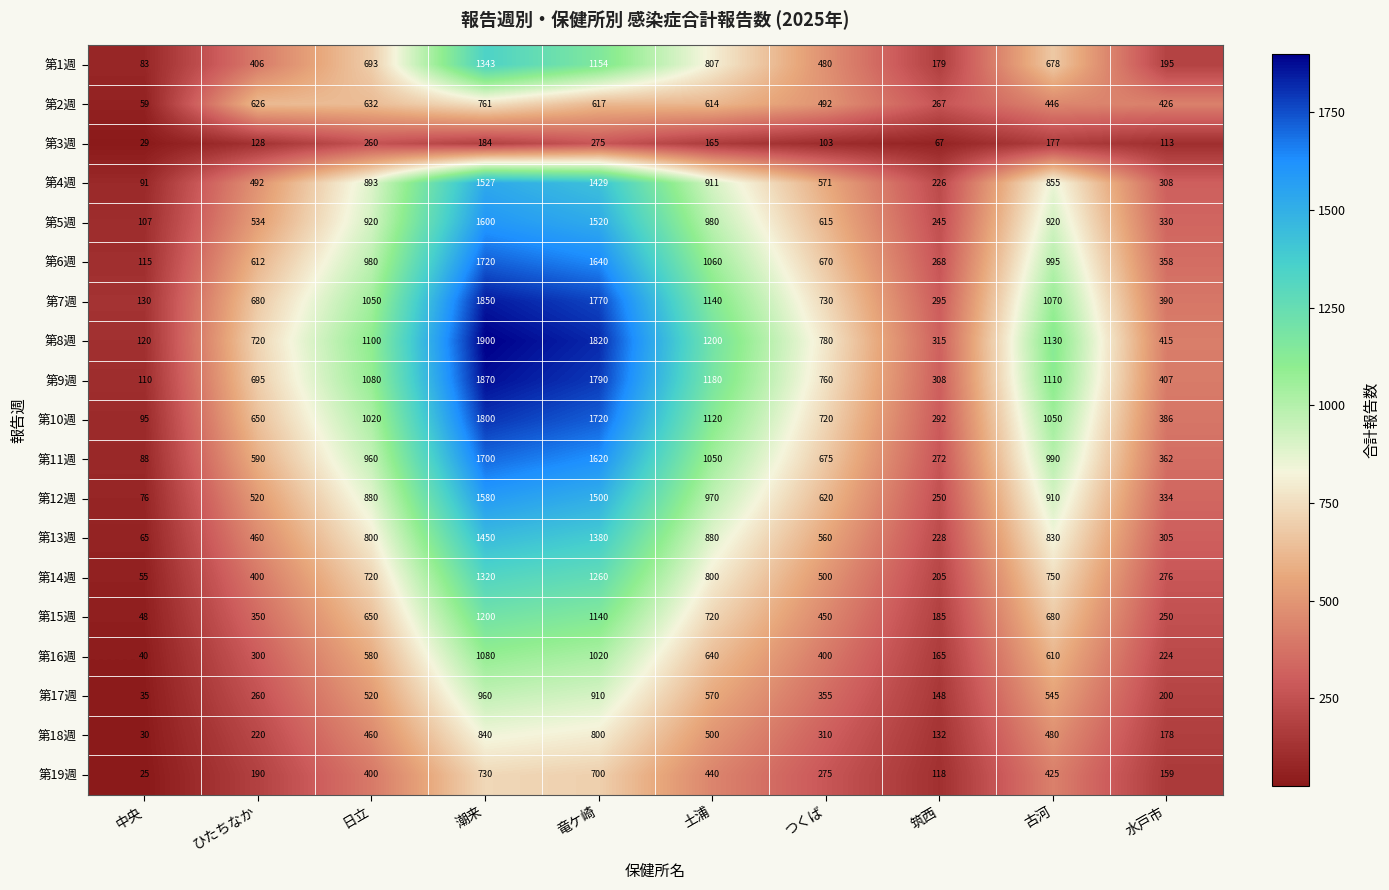

Which series has the largest range (max minus min)?

第8週